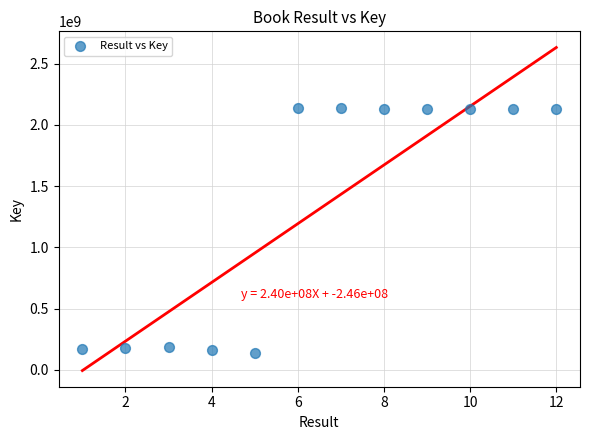

What is the range of X values (max minus min)?

11